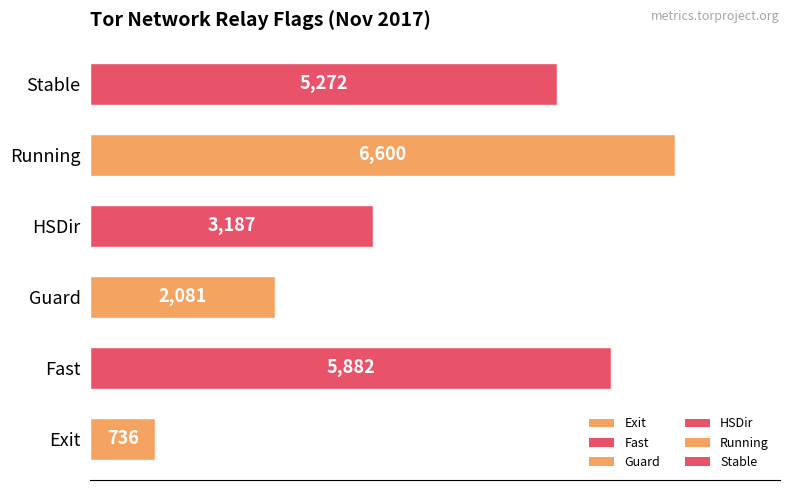

True or false: the data shows 9212.0 at Fast.

False